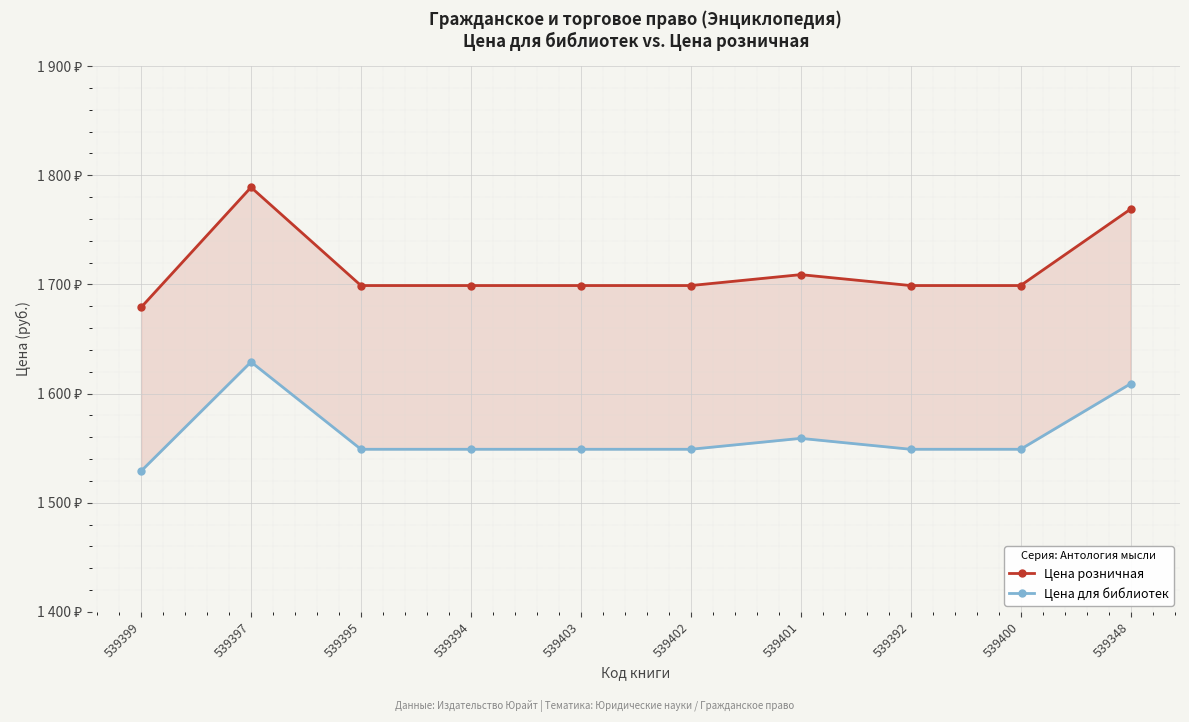

How many values in the Цена розничная series exceed 1699?

3